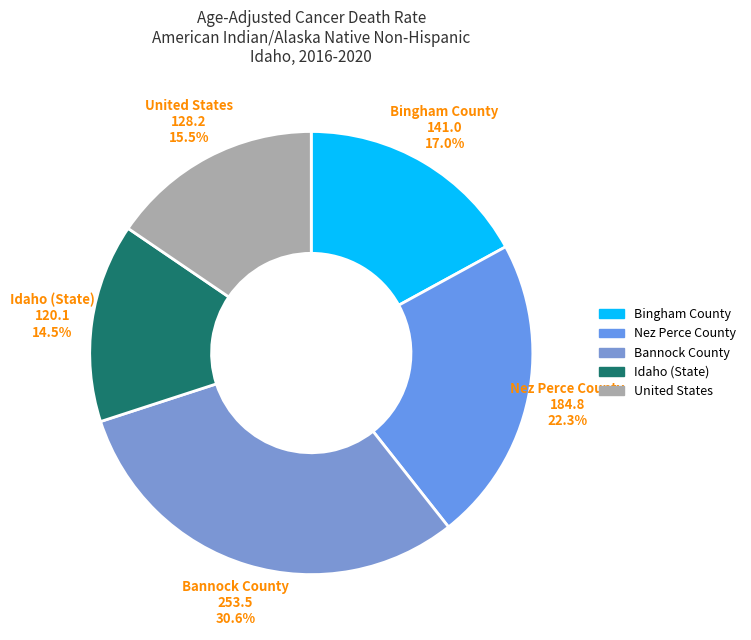

Rank the categories by value from lowest to highest.

Idaho (State), United States, Bingham County, Nez Perce County, Bannock County